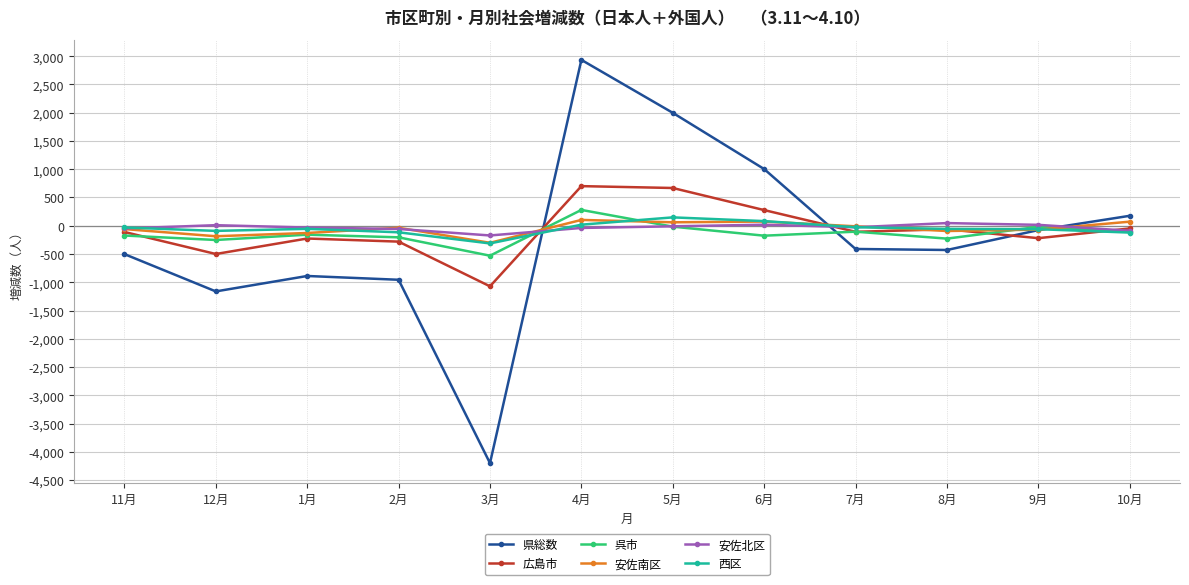

Which series ends up on top after the final intersection of 安佐北区 and 県総数?

県総数